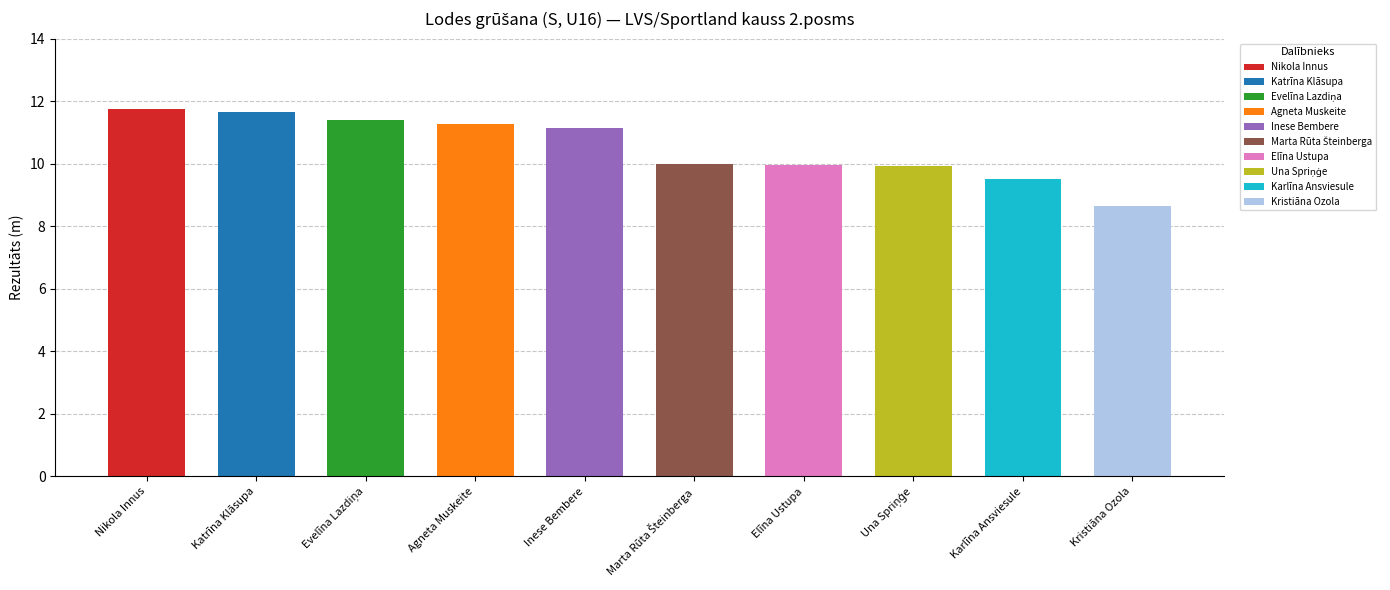

Reading right to left, list all the values displayed in this chart.

8.7	9.5	9.9	9.9	10.0	11.2	11.3	11.4	11.7	11.8